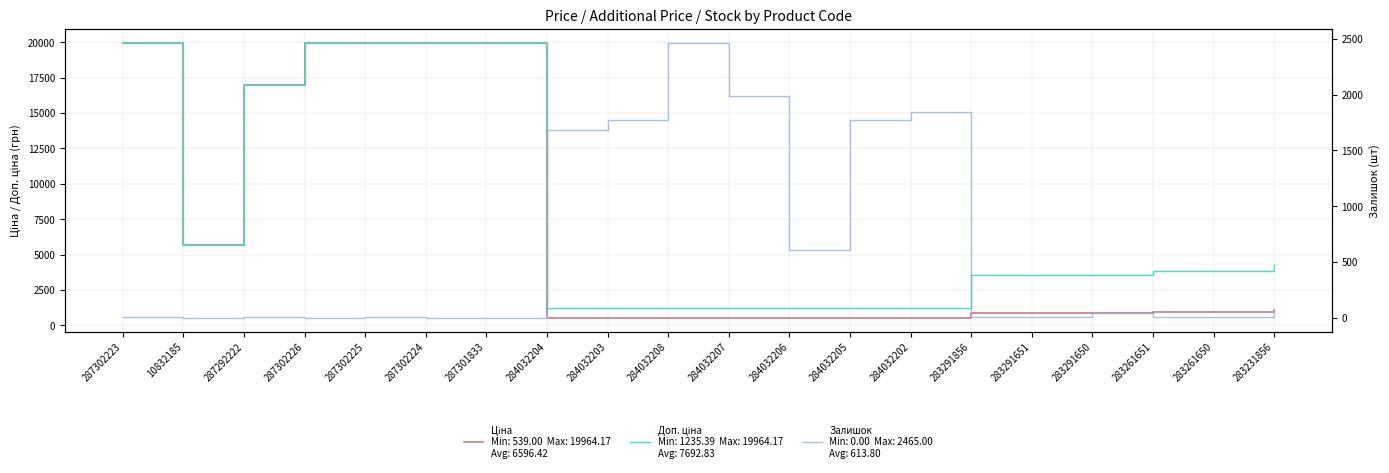

Reading right to left, list all the values displayed in this chart.

Ціна: 283231856=1069.8	283261650=963.5	283261651=963.5	283291650=895.9	283291651=895.9	283291856=895.9	284032202=539.0	284032205=539.0	284032206=539.0	284032207=539.0	284032208=539.0	284032203=539.0	284032204=539.0	287301833=19964.2	287302224=19964.2	287302225=19964.2	287302226=19964.2	287292222=16976.3	10832185=5673.8	287302223=19964.2
Доп. ціна: 283231856=4279.1	283261650=3854.0	283261651=3854.0	283291650=3583.6	283291651=3583.6	283291856=3583.6	284032202=1235.4	284032205=1235.4	284032206=1235.4	284032207=1235.4	284032208=1235.4	284032203=1235.4	284032204=1235.4	287301833=19964.2	287302224=19964.2	287302225=19964.2	287302226=19964.2	287292222=16976.3	10832185=5673.8	287302223=19964.2
Залишок: 283231856=54.0	283261650=6.0	283261651=8.0	283291650=43.0	283291651=6.0	283291856=7.0	284032202=1845.0	284032205=1775.0	284032206=605.0	284032207=1986.0	284032208=2465.0	284032203=1774.0	284032204=1682.0	287301833=0.0	287302224=3.0	287302225=5.0	287302226=1.0	287292222=4.0	10832185=2.0	287302223=5.0